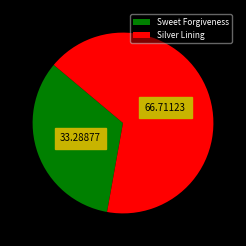

Is the sum of Sweet Forgiveness and Silver Lining greater than half?

Yes